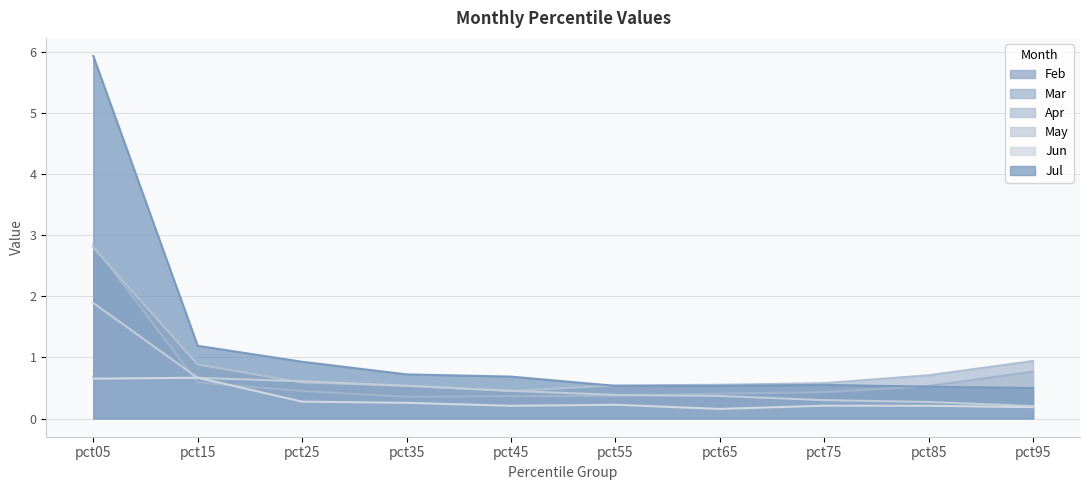

What is the spread (max minus min) of values at pct25?

0.8